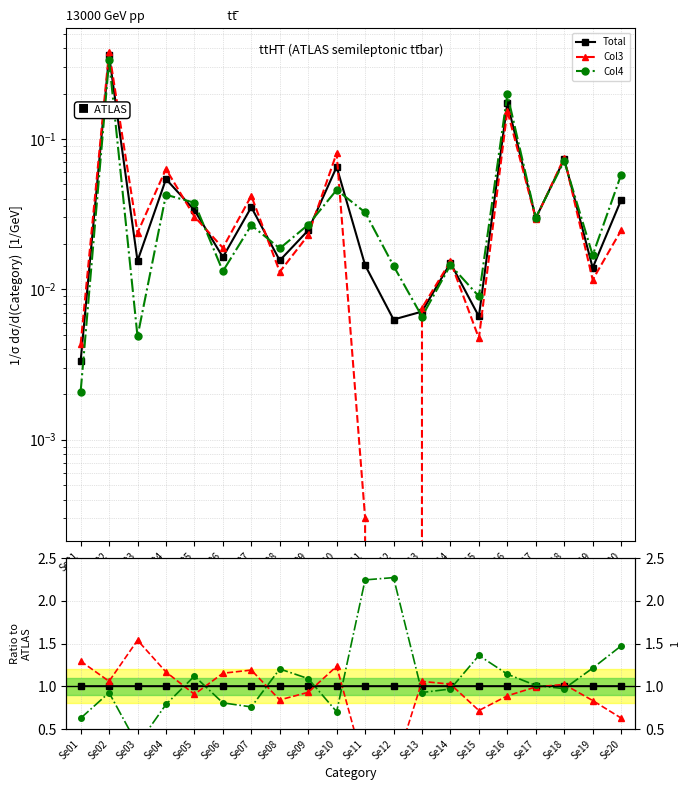

The Col4 series shows 0.9 at Se02. True or false?

True